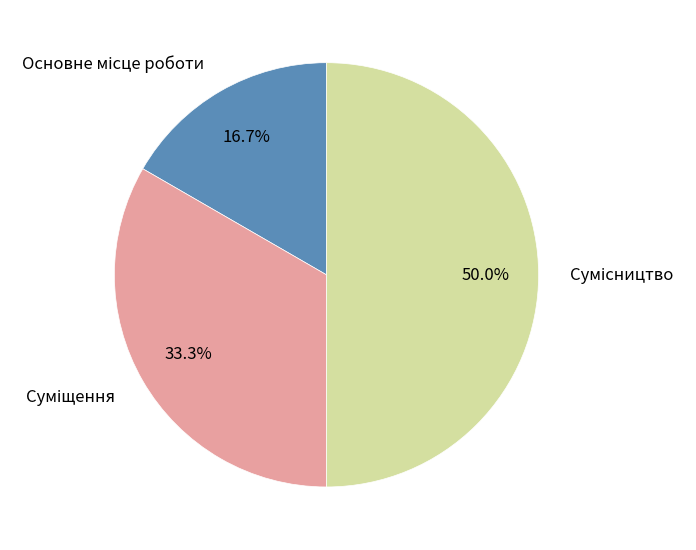

How many slices are in this pie chart?

3